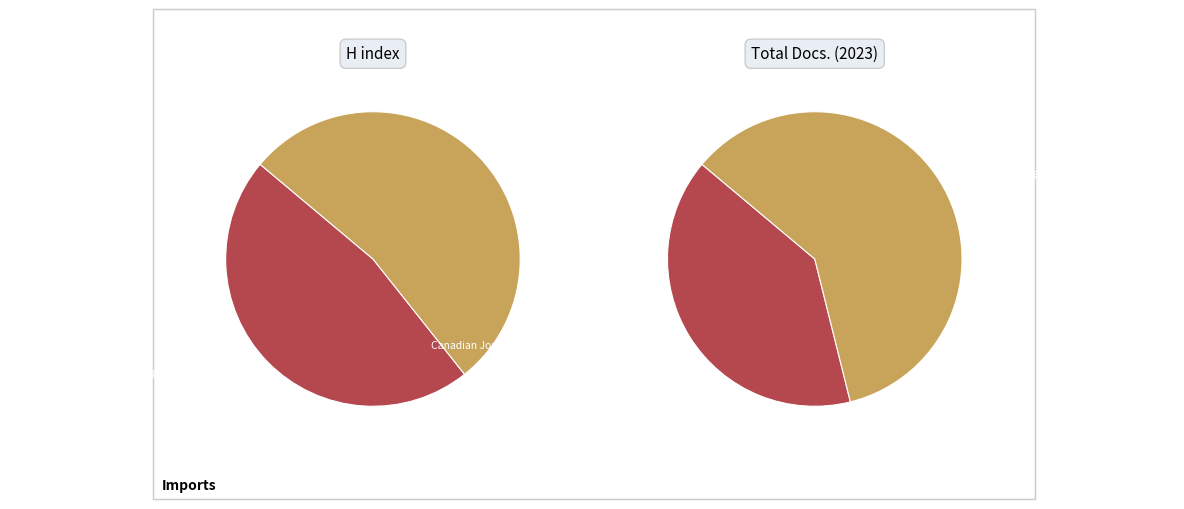

Which slice is the largest?

Applied Physiology, Nutrition and Metabolism